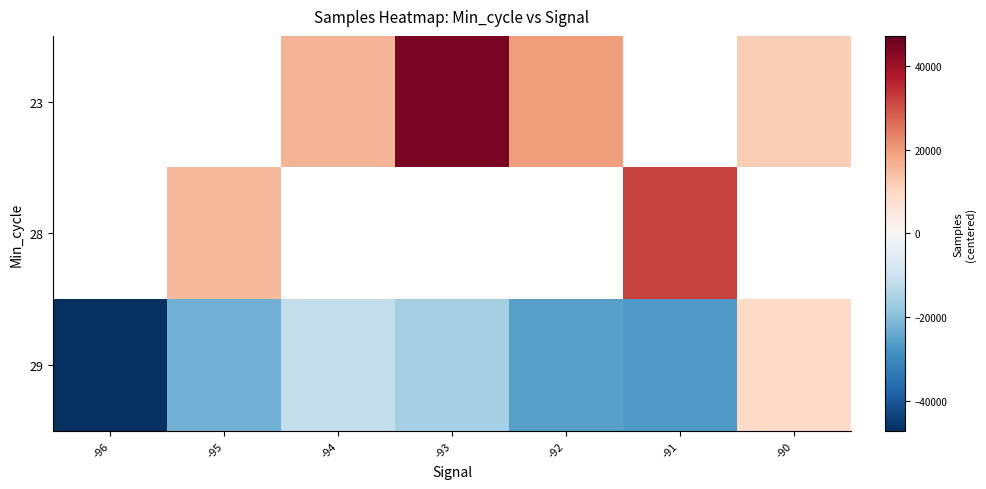

The 29 series shows -26789.0 at -91. True or false?

True